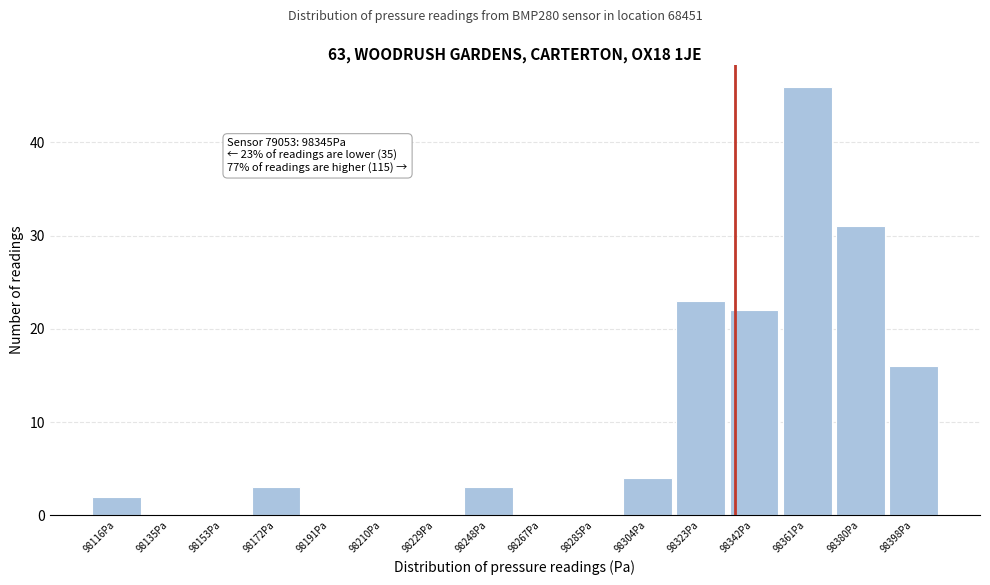

Reading left to right, extract all data points from this chart.

98116Pa=2	98135Pa=0	98153Pa=0	98172Pa=3	98191Pa=0	98210Pa=0	98229Pa=0	98248Pa=3	98267Pa=0	98285Pa=0	98304Pa=4	98323Pa=23	98342Pa=22	98361Pa=46	98380Pa=31	98398Pa=16